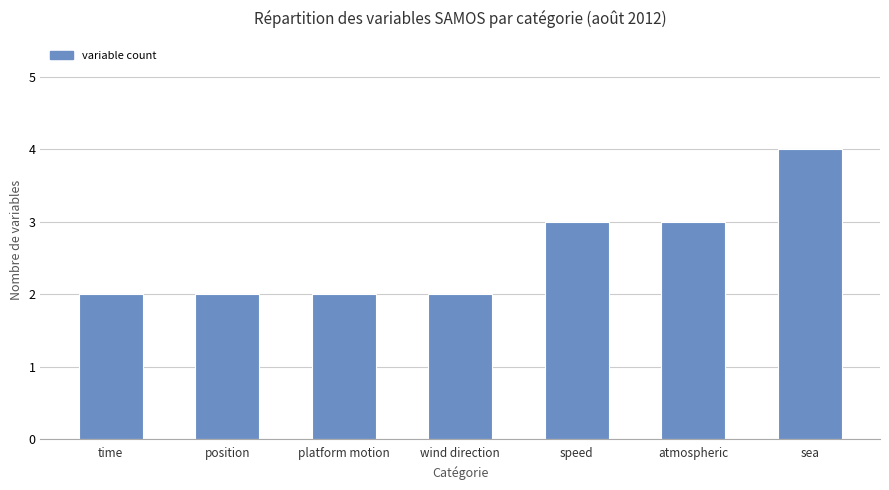

Reading right to left, list all the values displayed in this chart.

sea=4	atmospheric=3	speed=3	wind direction=2	platform motion=2	position=2	time=2